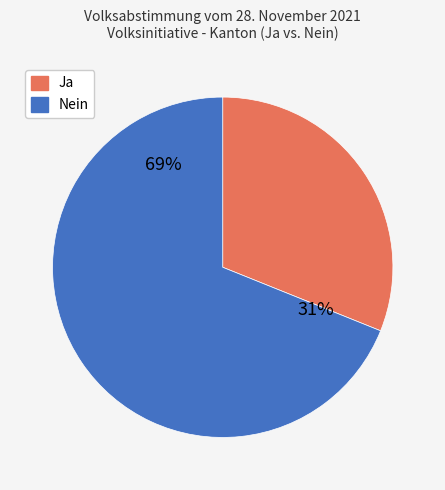

Does Nein account for over 50% of the chart?

Yes